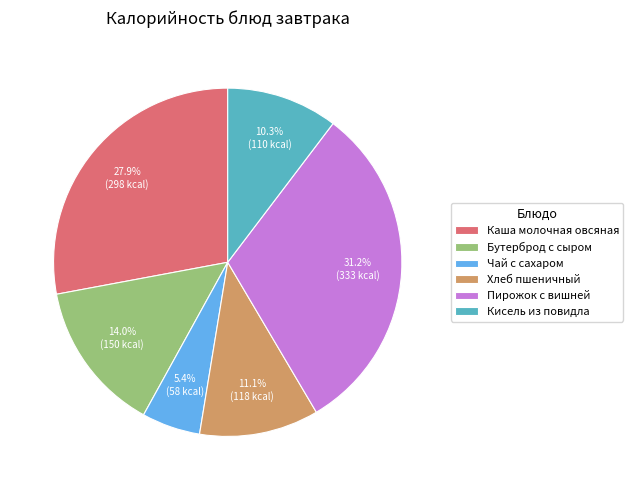

Does Каша молочная овсяная account for over 50% of the chart?

No